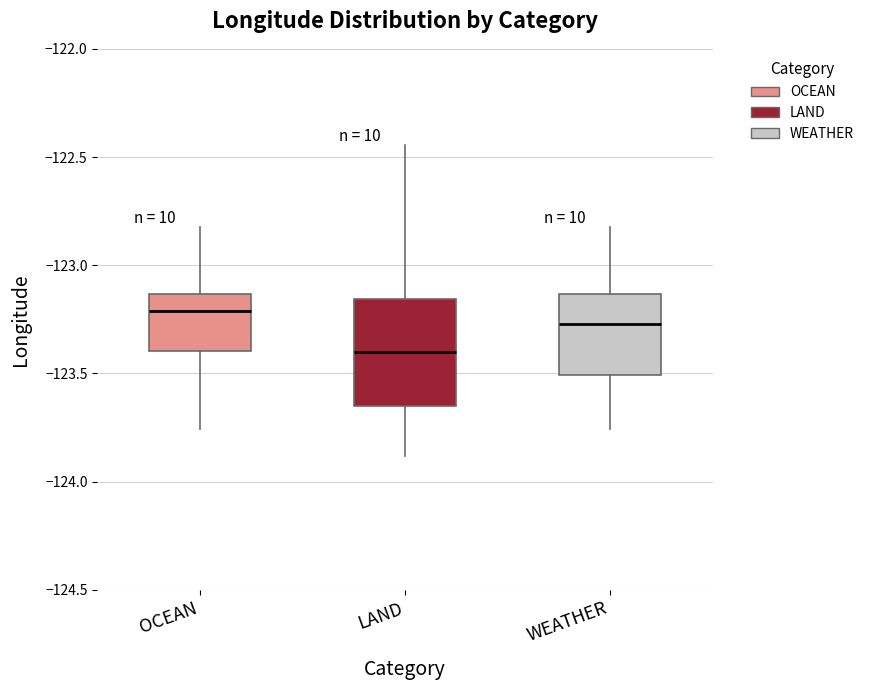

Reading left to right, transcribe this box plot: for each box, give where its median line is, the range the box spans, and where its two whiskers end, as read against the y-axis. The values are not printed on the chart, so give them approximately, as read against the axis.

OCEAN: median -123.20, box -123.40 to -123.15, whiskers -123.75 to -122.85
LAND: median -123.40, box -123.65 to -123.15, whiskers -123.90 to -122.45
WEATHER: median -123.25, box -123.50 to -123.15, whiskers -123.75 to -122.85